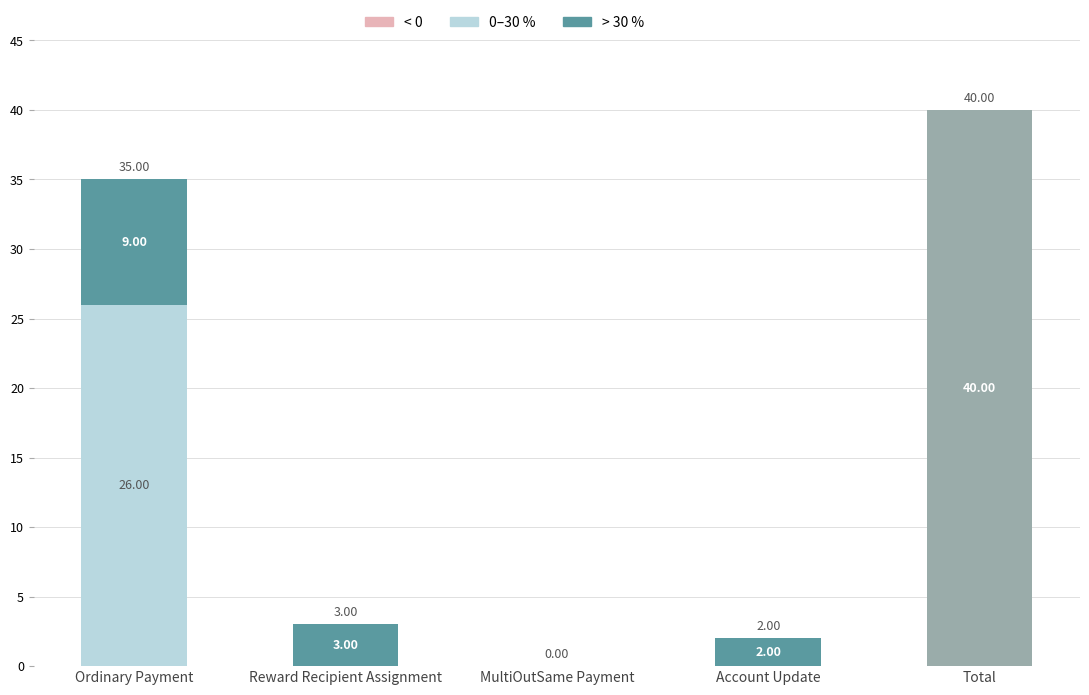

What is the total value across all series at Account Update?

2